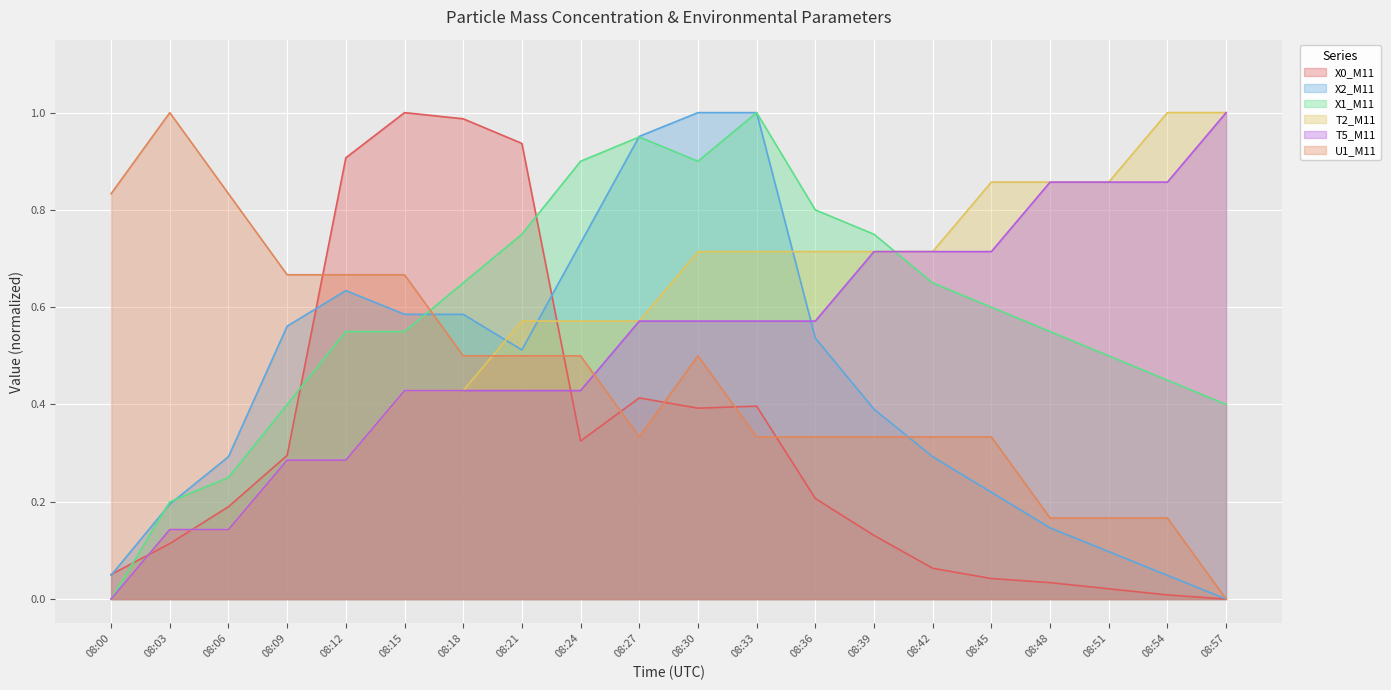

How many times do X2_M11 and T5_M11 cross each other?

1